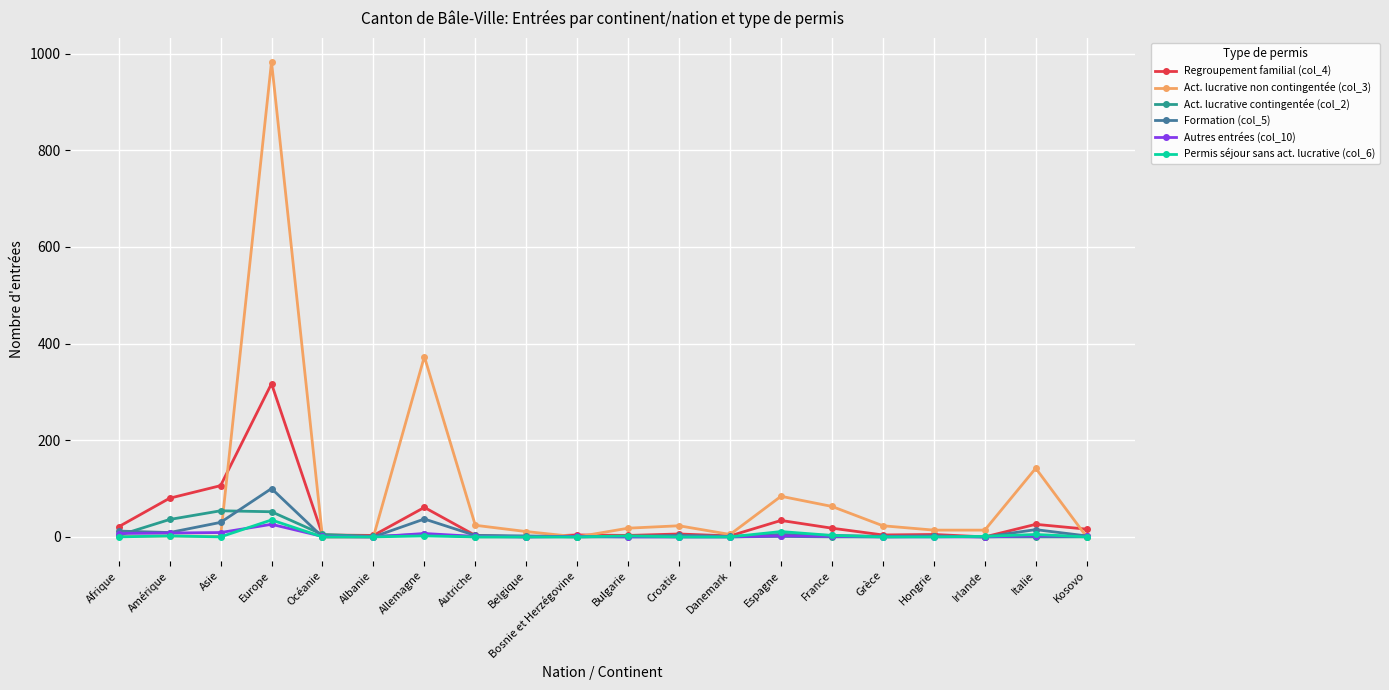

How many lines are shown in the chart?

6